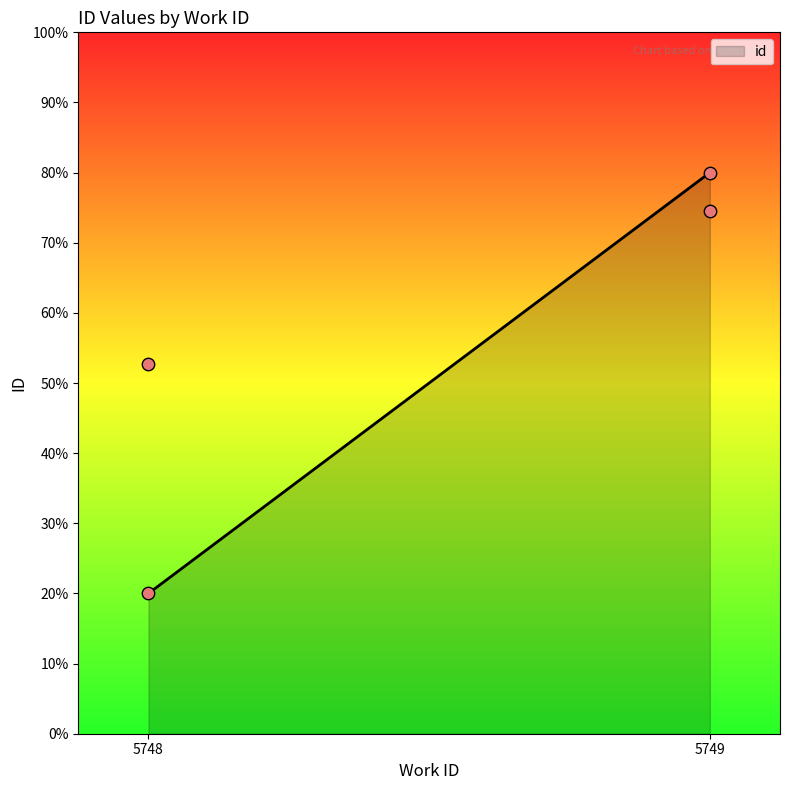

Which has a higher value, 5748 or 5749?

5749